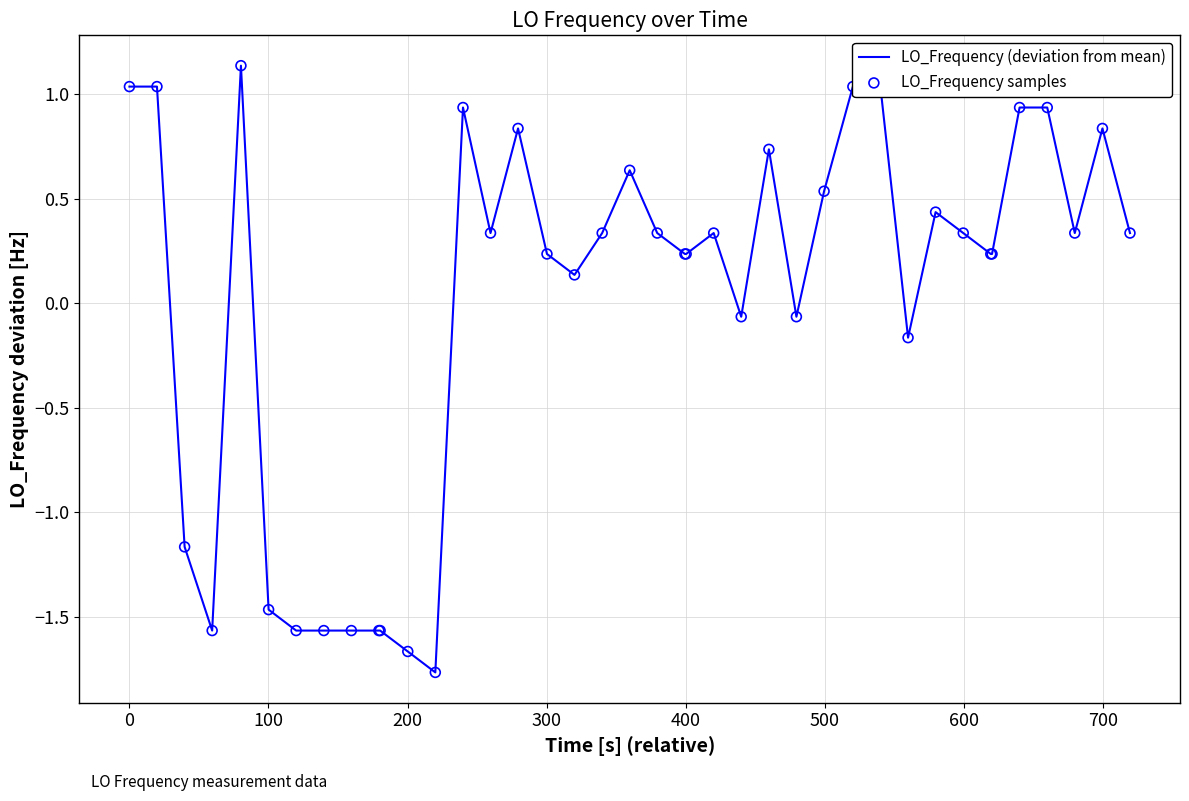

What is the difference between the maximum and minimum values?

2.9